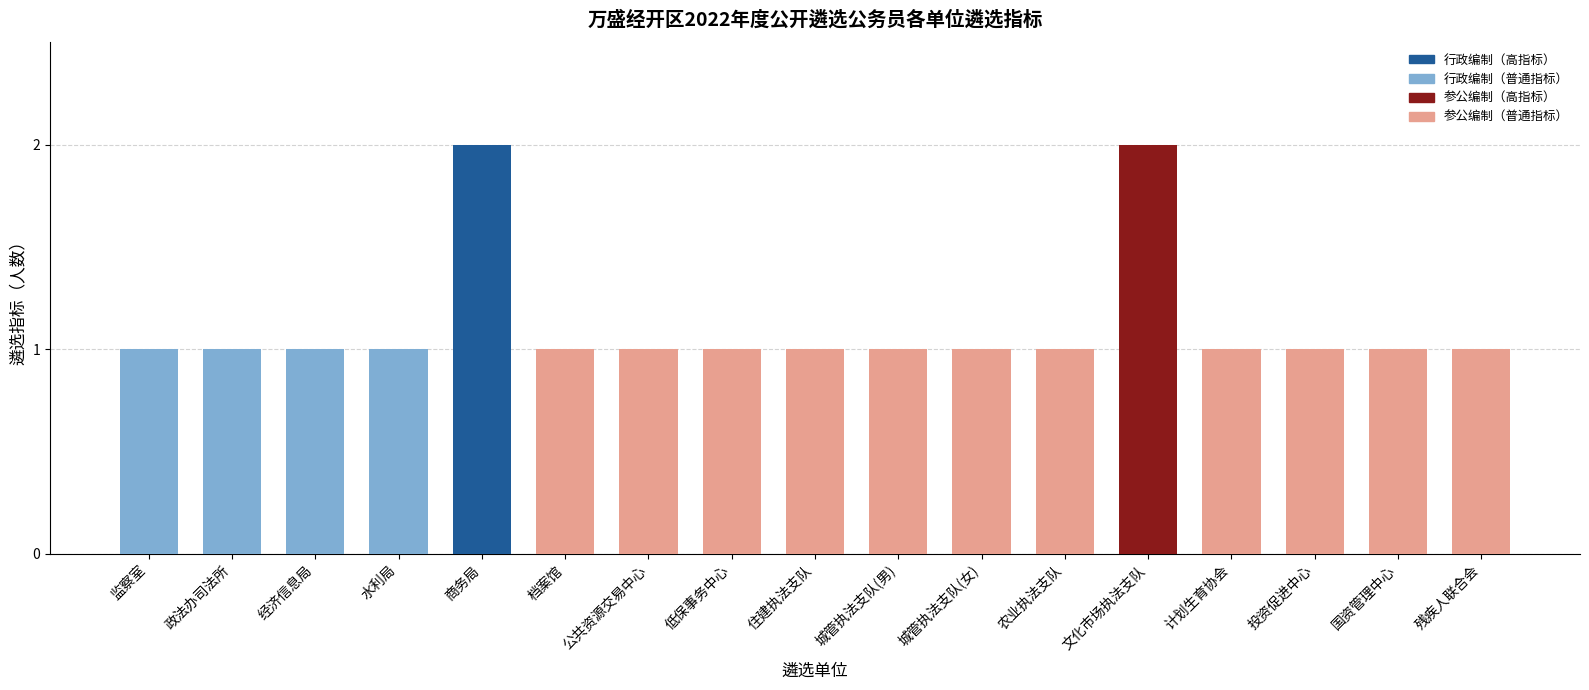

What is the sum of the values at 国资管理中心 and 农业执法支队?

2